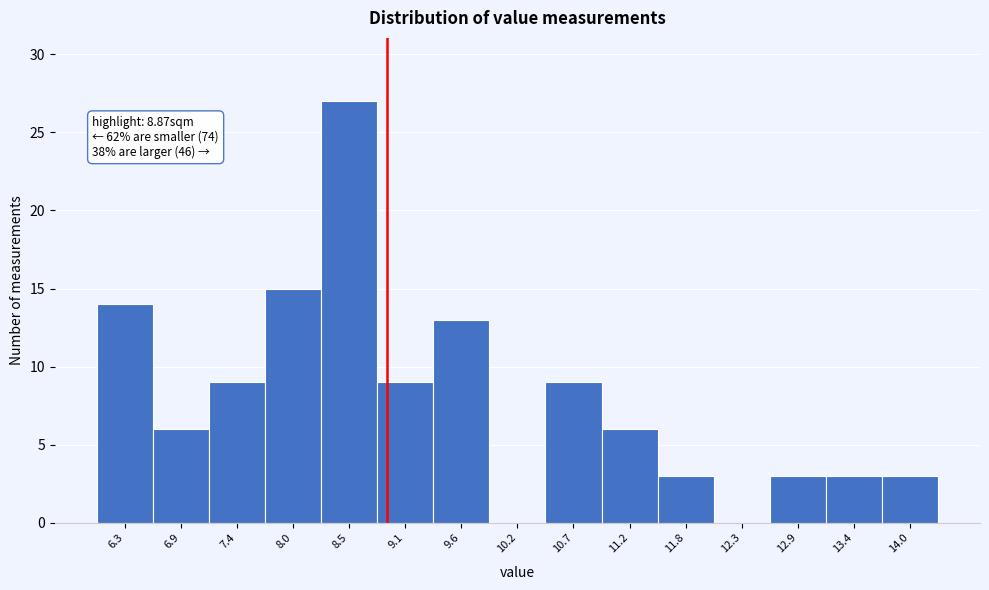

Over which range of the x-axis is the bar tallest?

8.2 to 8.8